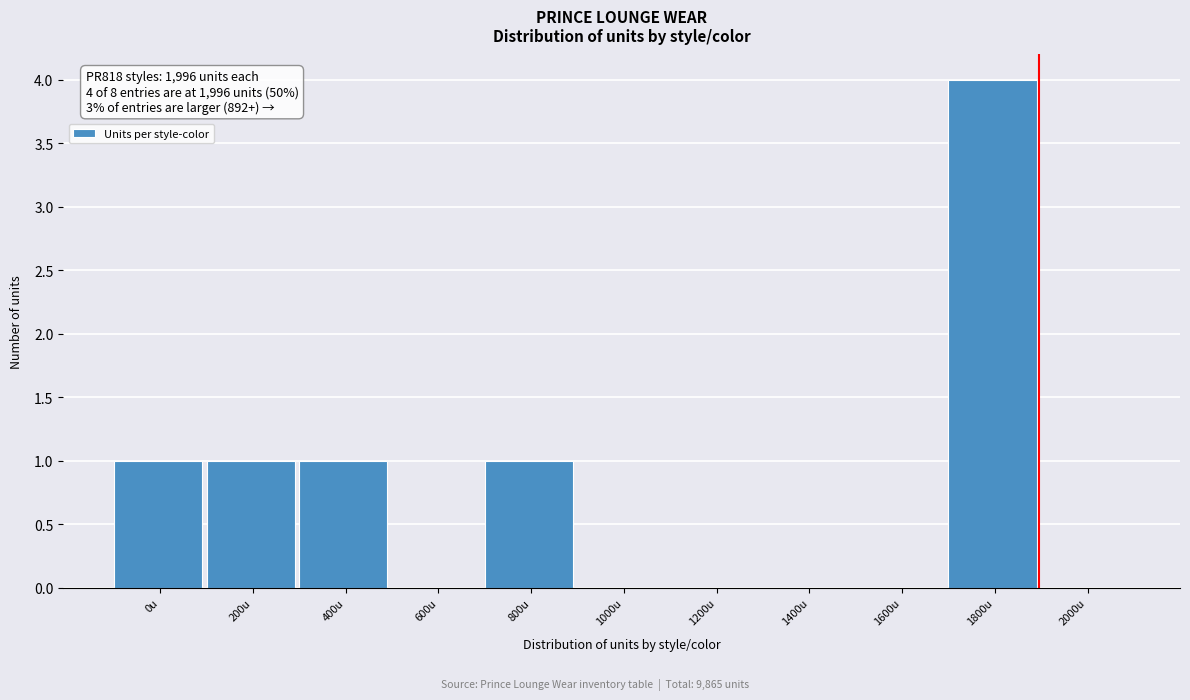

Reading left to right, what are all the values shown in this chart?

0u=1	200u=1	400u=1	600u=0	800u=1	1000u=0	1200u=0	1400u=0	1600u=0	1800u=4	2000u=0